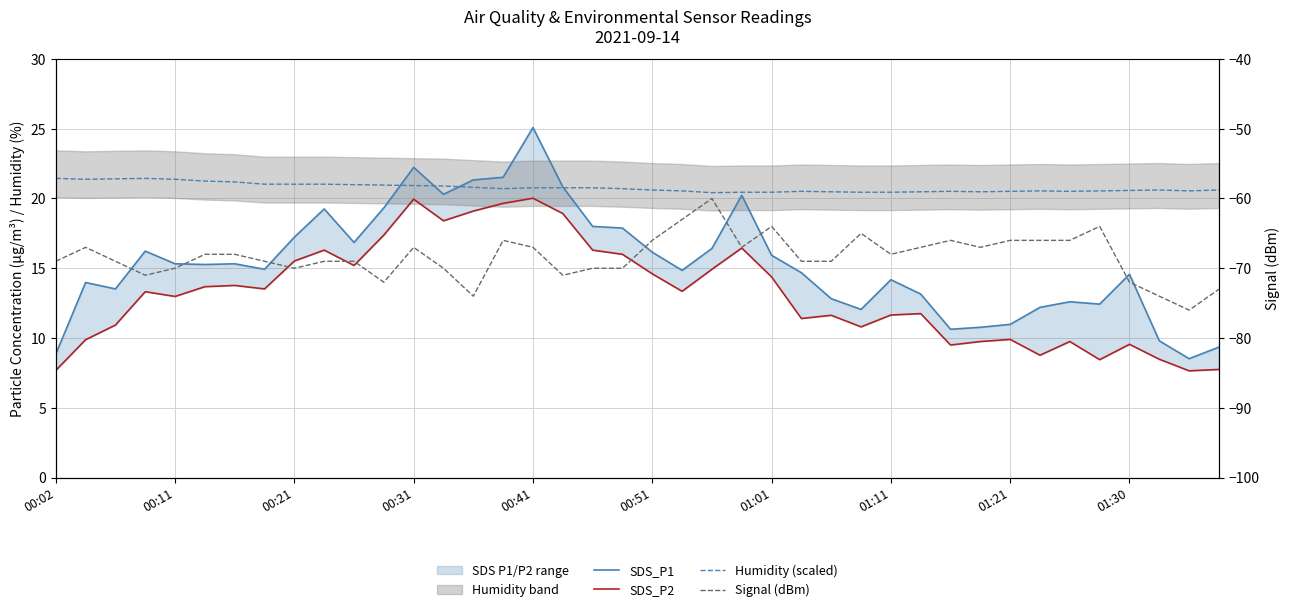

What is the sum of the Humidity (scaled) values at 00:21 and 12?

42.3